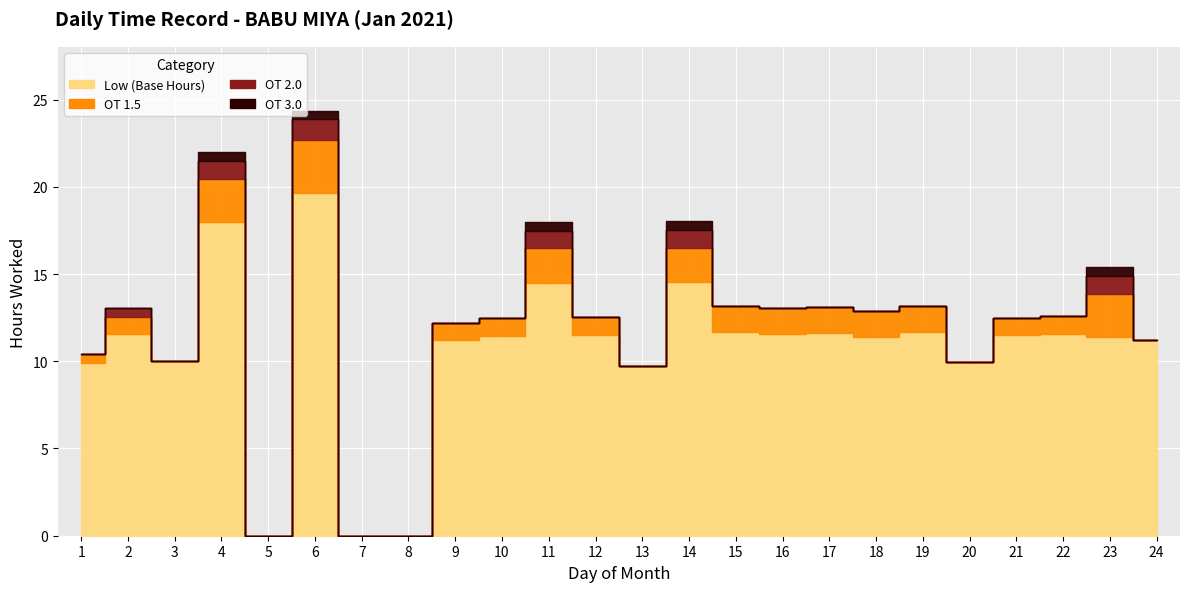

How many interior local valleys does the OT 3.0 series have?

1